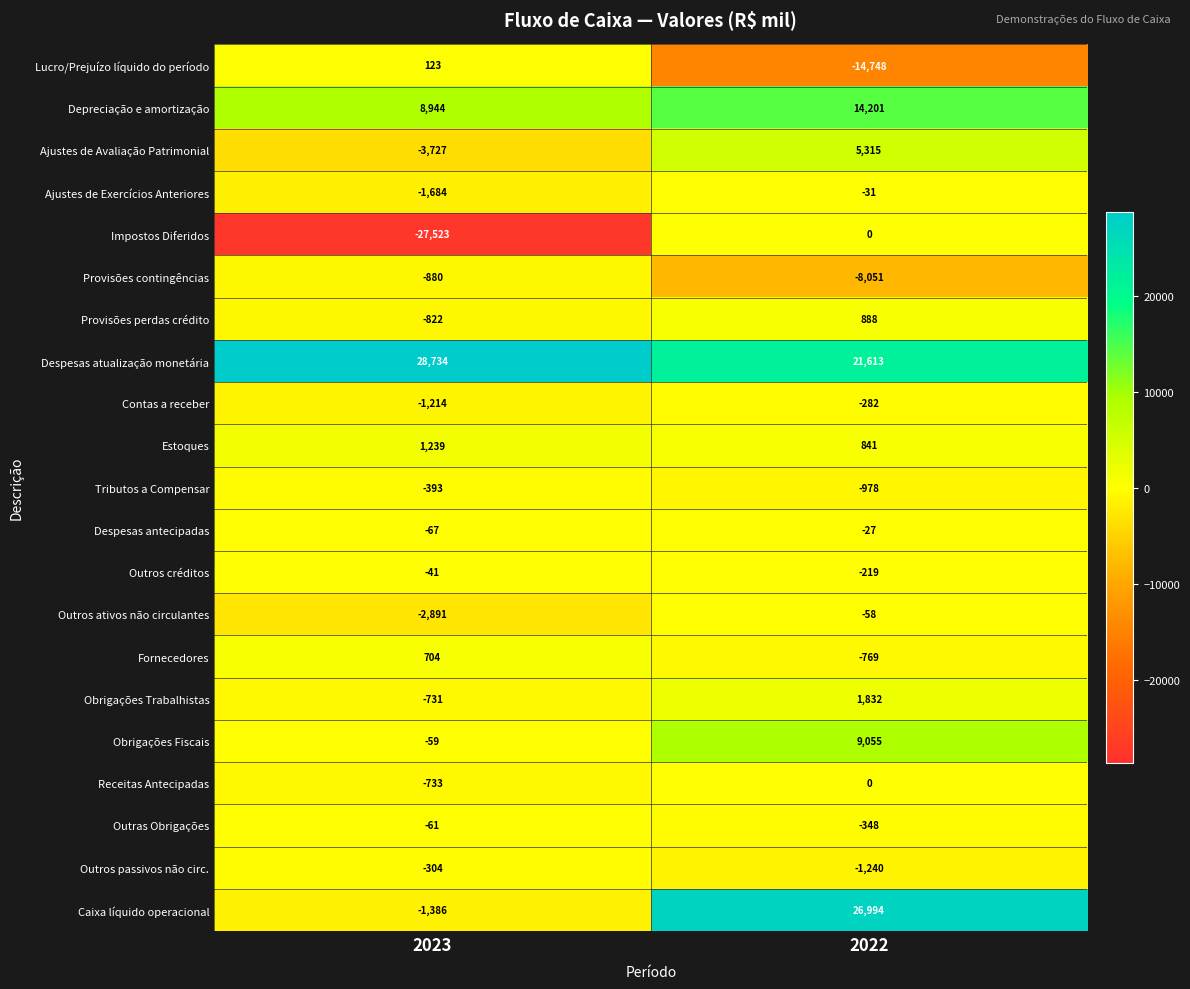

What is the sum of the Contas a receber values at 2023 and 2022?

-1496